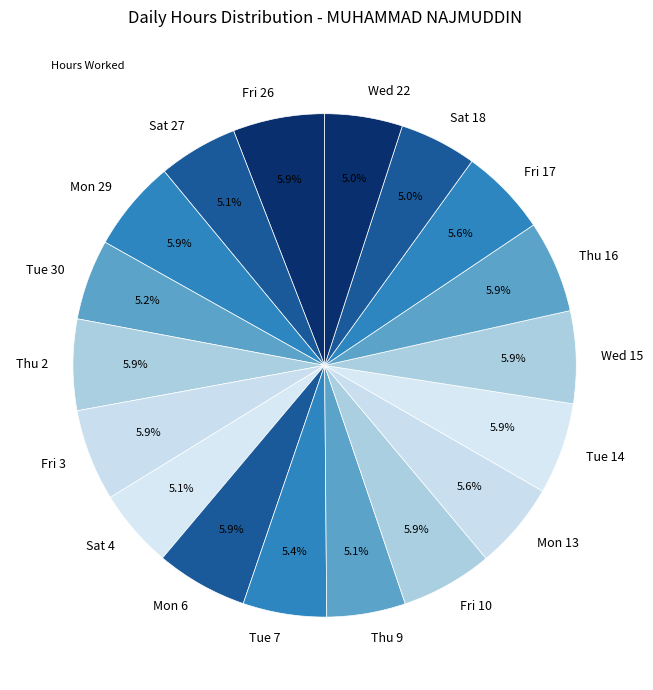

Which has a higher value, Thu 16 or Tue 7?

Thu 16